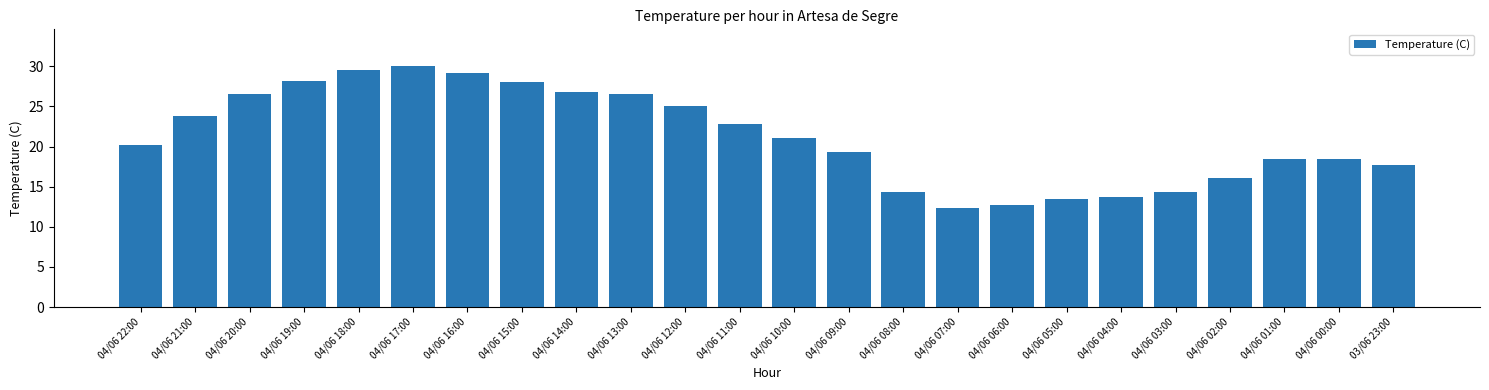

What is the ratio of the value at 04/06 11:00 to the value at 04/06 18:00?

0.8